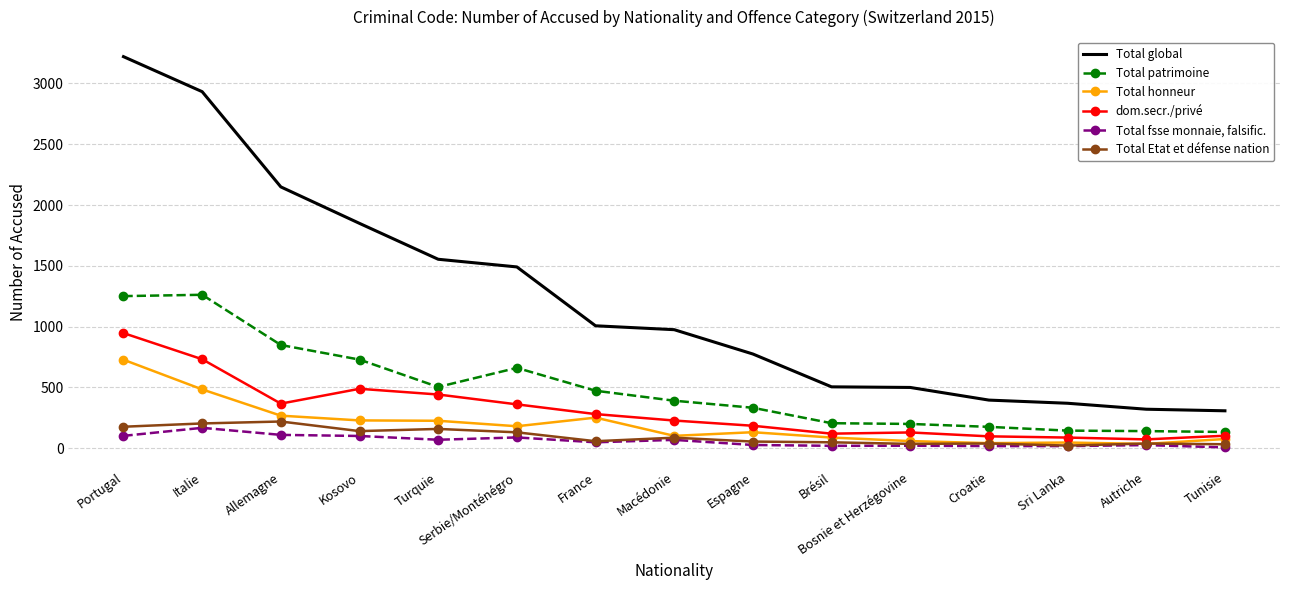

Which series has the widest spread of values?

Total global